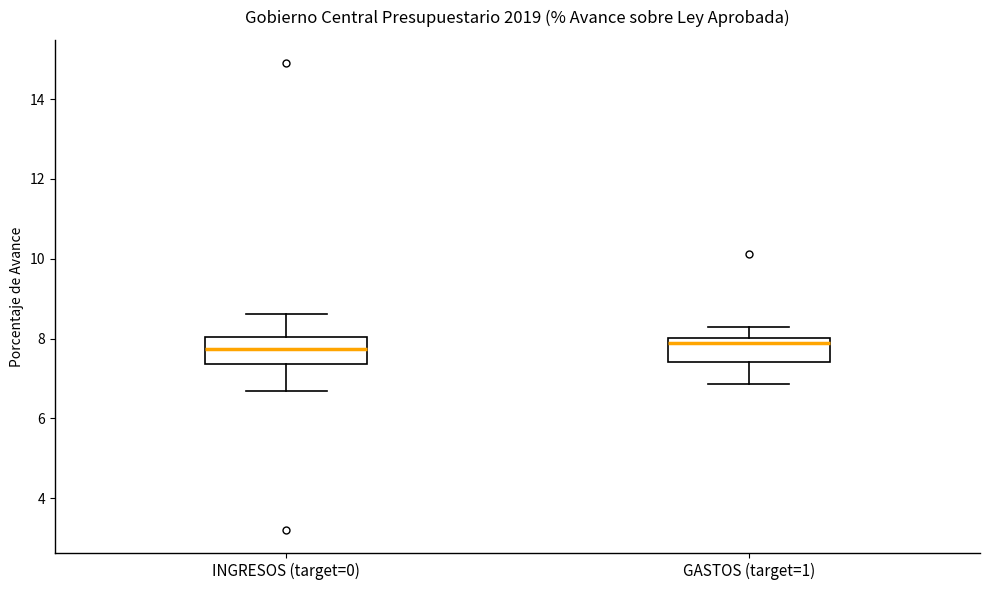

Where is the upper edge of the box for INGRESOS (target=0) on the y-axis? The values are not printed on the chart, so give them approximately, as read against the axis.

8.0